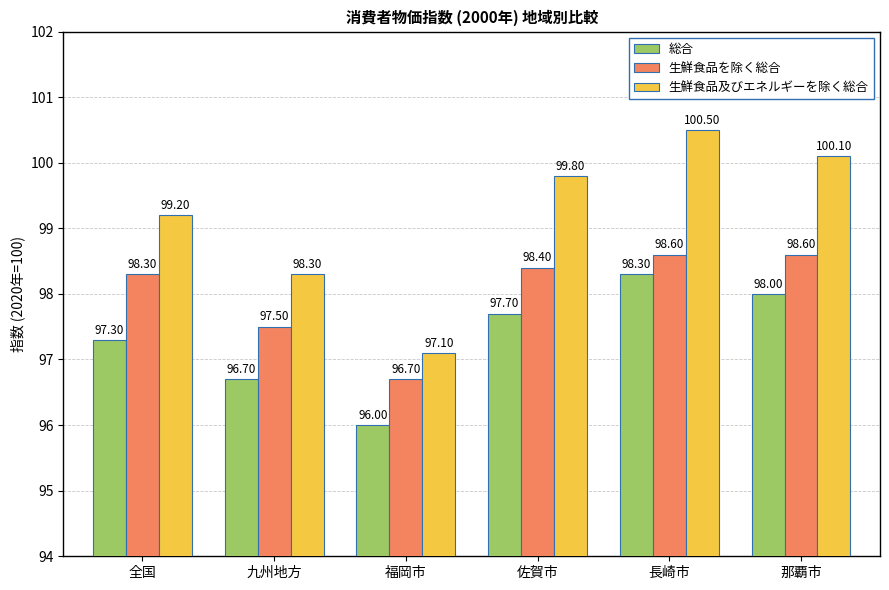

What value does the 総合 series have at 福岡市?

96.0